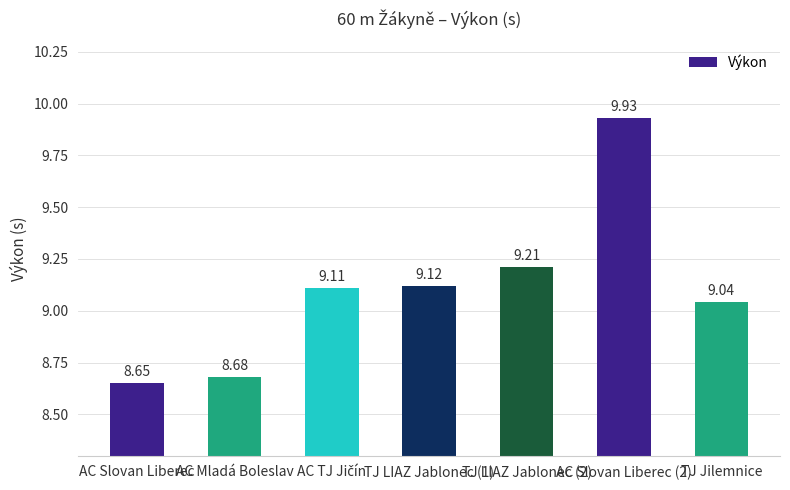

What is the label of the 4th bar from the left?

TJ LIAZ Jablonec (1)